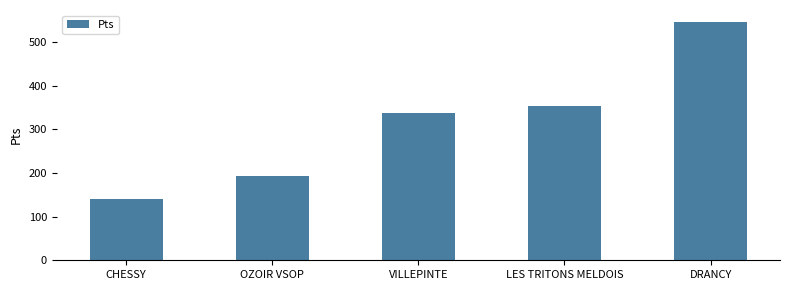

What position from the right is CHESSY?

5